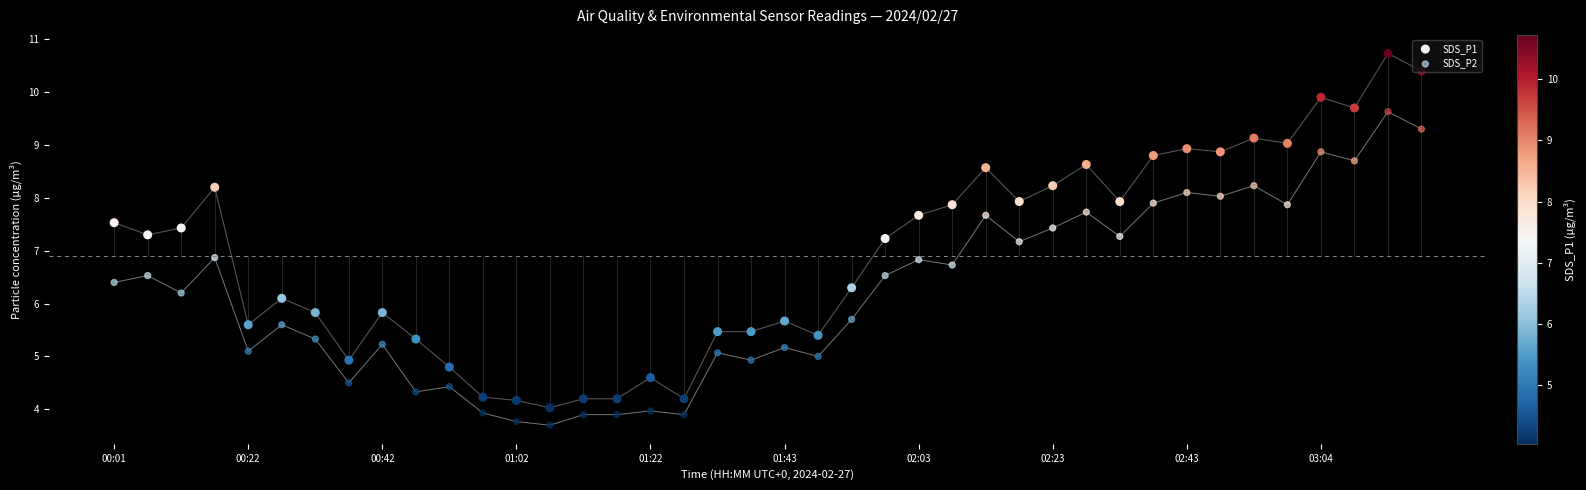

At which category is the sum across all series the highest?

38